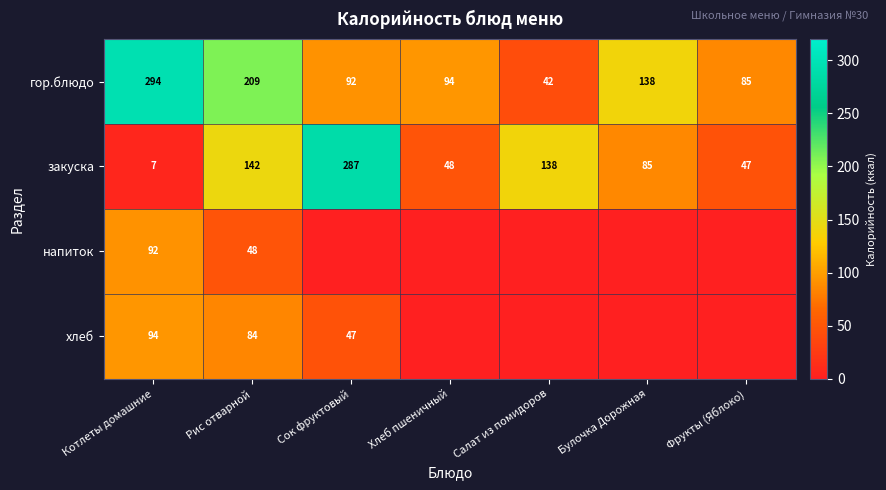

What is the spread (max minus min) of values at Котлеты домашние?

287